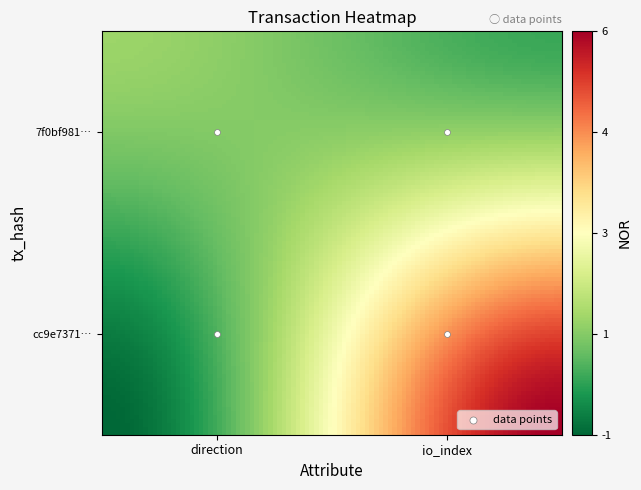

Rank the series by their maximum value, from lowest to highest.

7f0bf981c5434524eba90d10e3d9858428f6730, cc9e7371e627dbf44584d8917be3873516b5df5